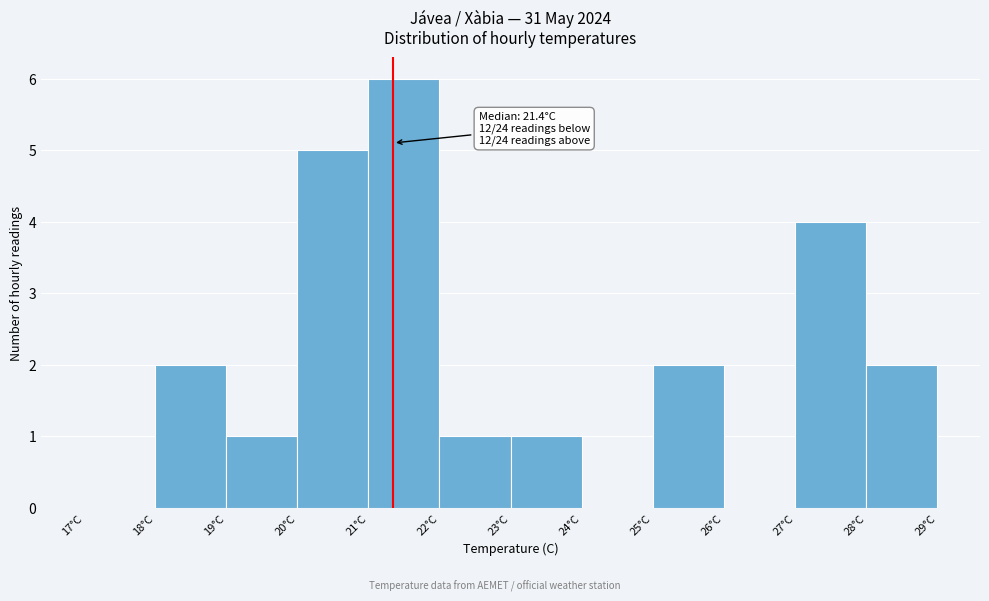

Over which range of the x-axis is the bar tallest?

21 to 22